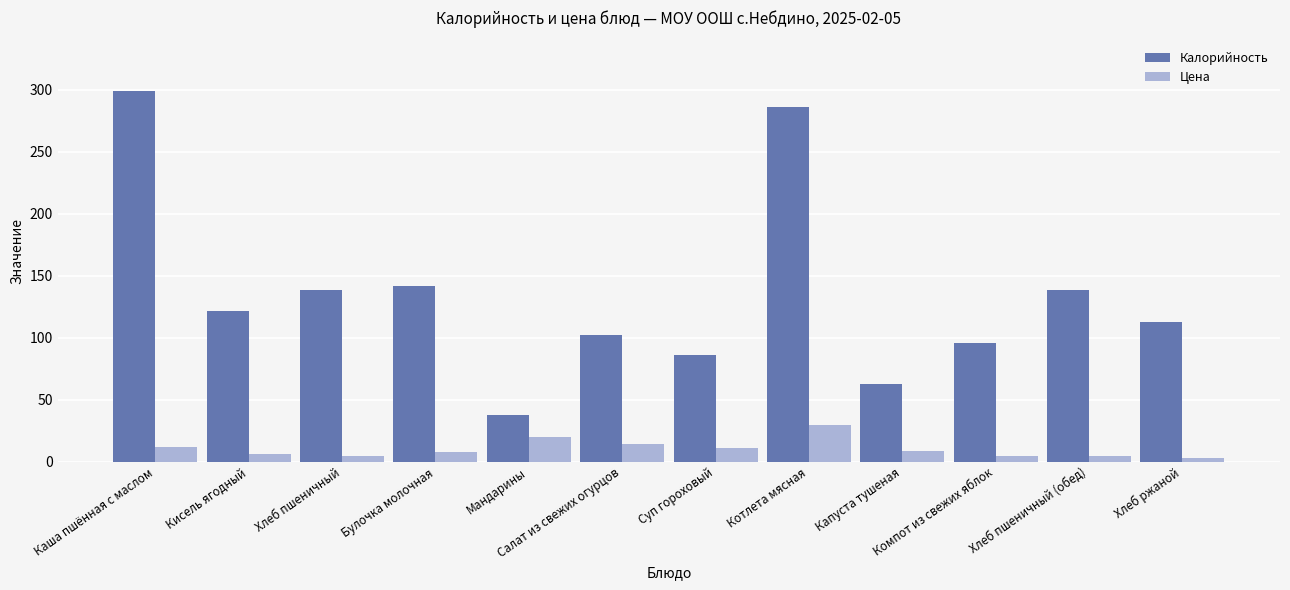

Does the chart contain any negative values?

No